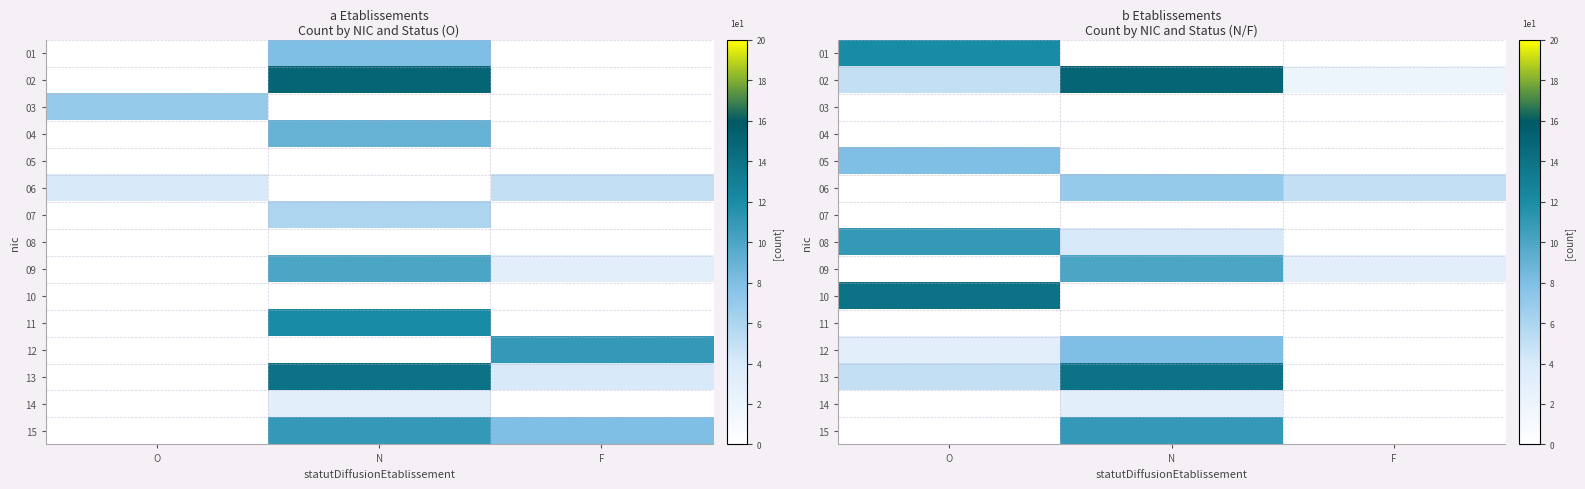

What is the difference between the highest and lowest values at O?

14